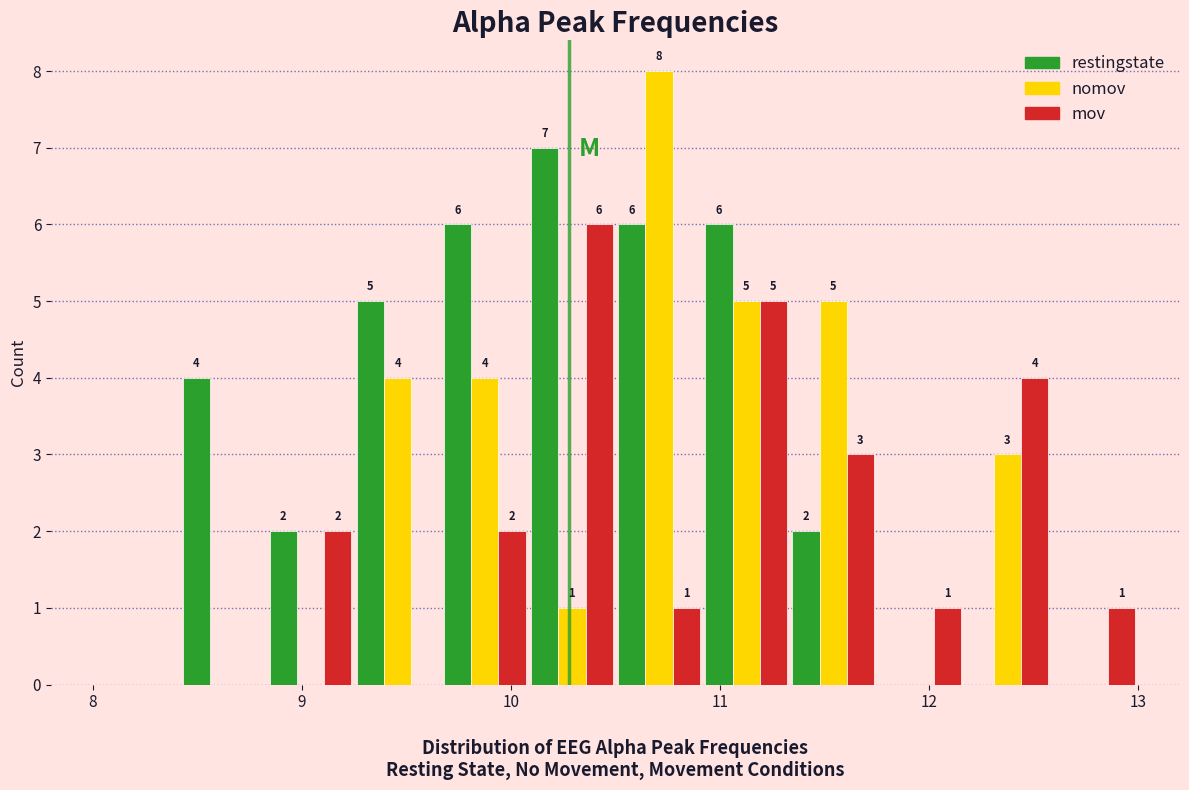

In the restingstate series, which range on the x-axis has the tallest bar?

10.1 to 10.5